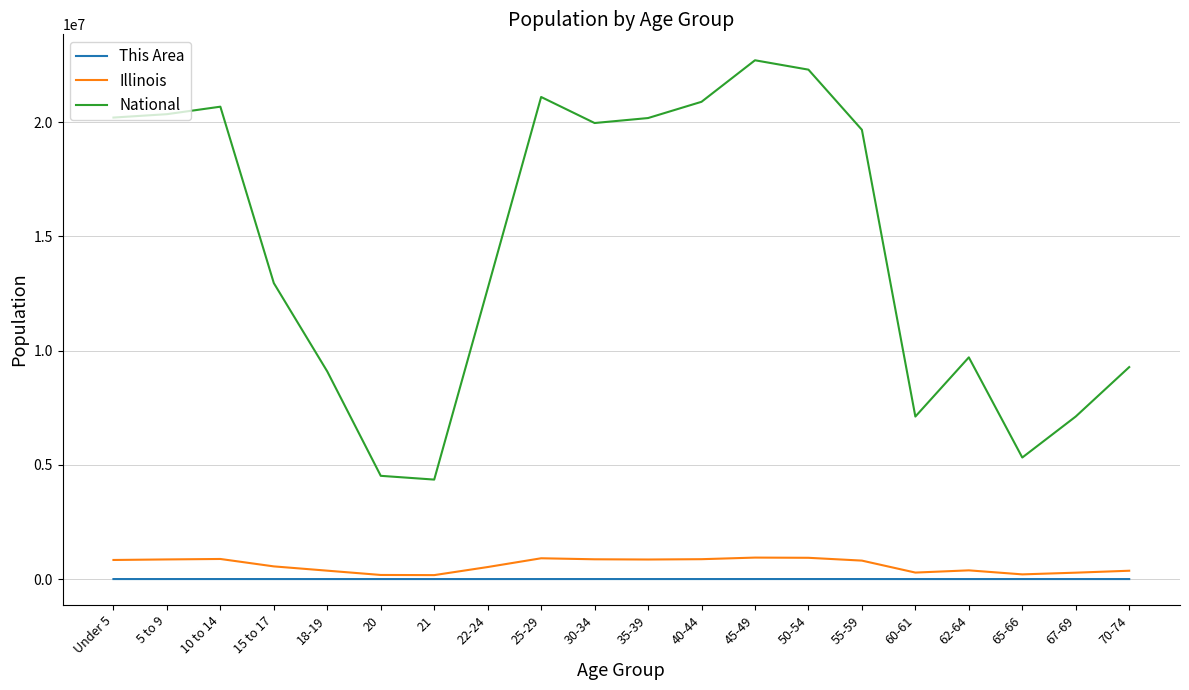

How many categories are shown in the chart?

20